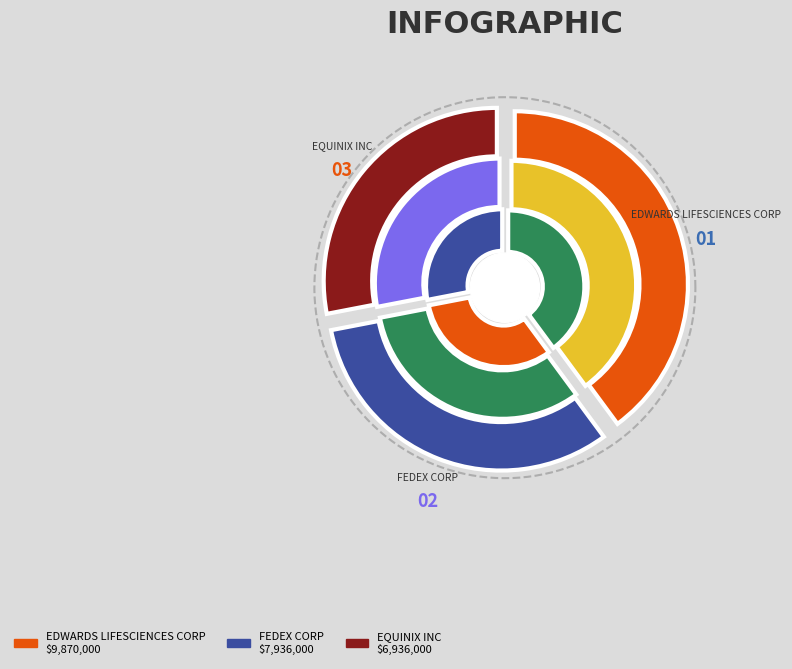

What percentage do EDWARDS LIFESCIENCES CORP and EQUINIX INC together represent?

67.9%